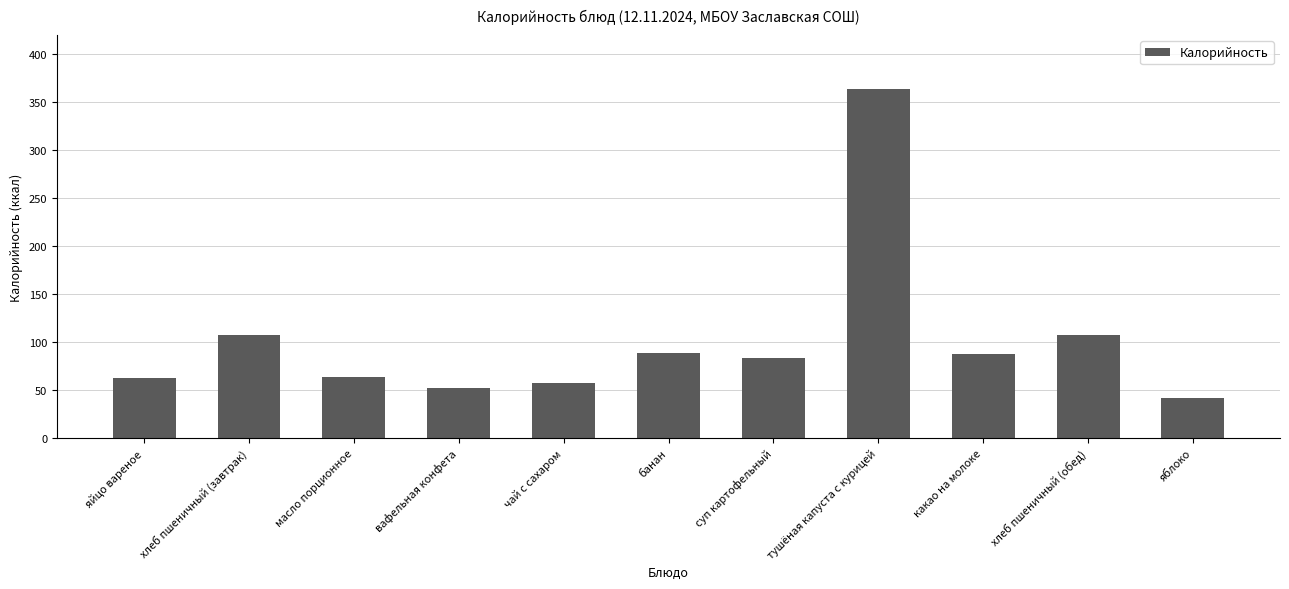

Read the value at вафельная конфета.

52.0